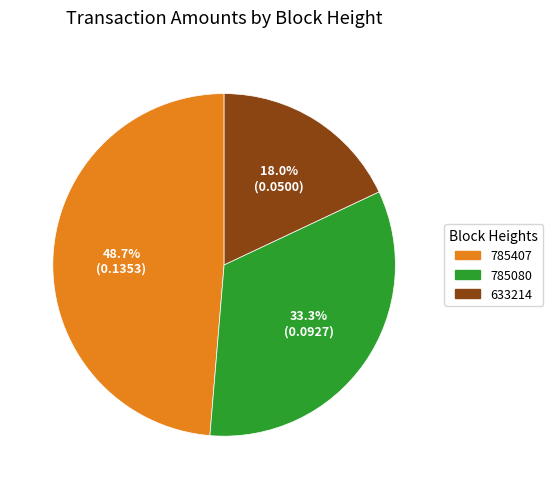

What percentage is the 785407 slice, to the nearest percent?

49%